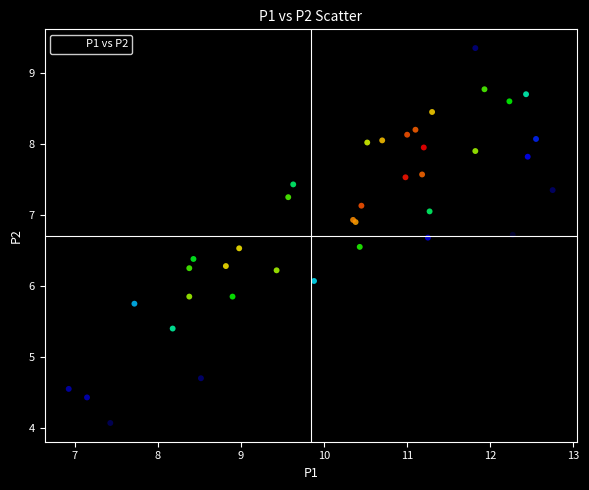

What Y value in the scatter plot is closest to 6?

6.1